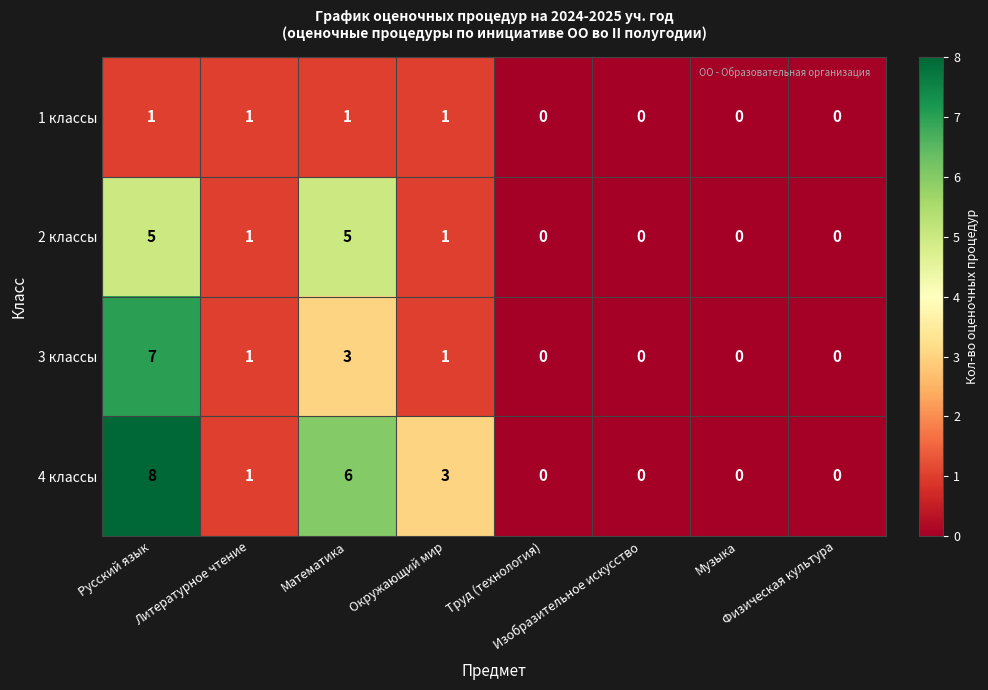

What is the sum of all 1 классы values?

4